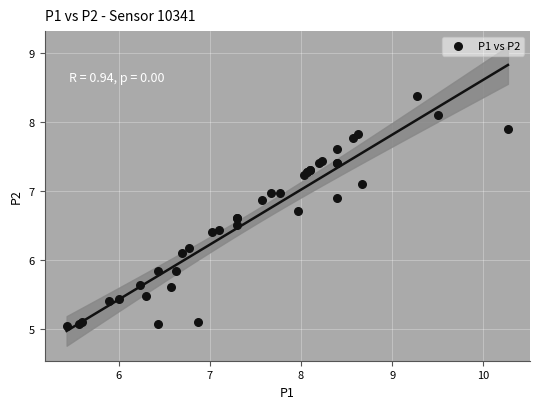

What Y value in the scatter plot is closest to 6?

6.1